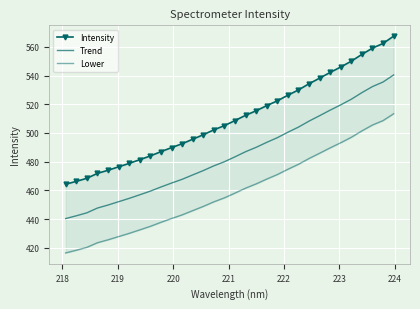

List the series in order of their peak value, highest first.

Intensity, Trend, Lower